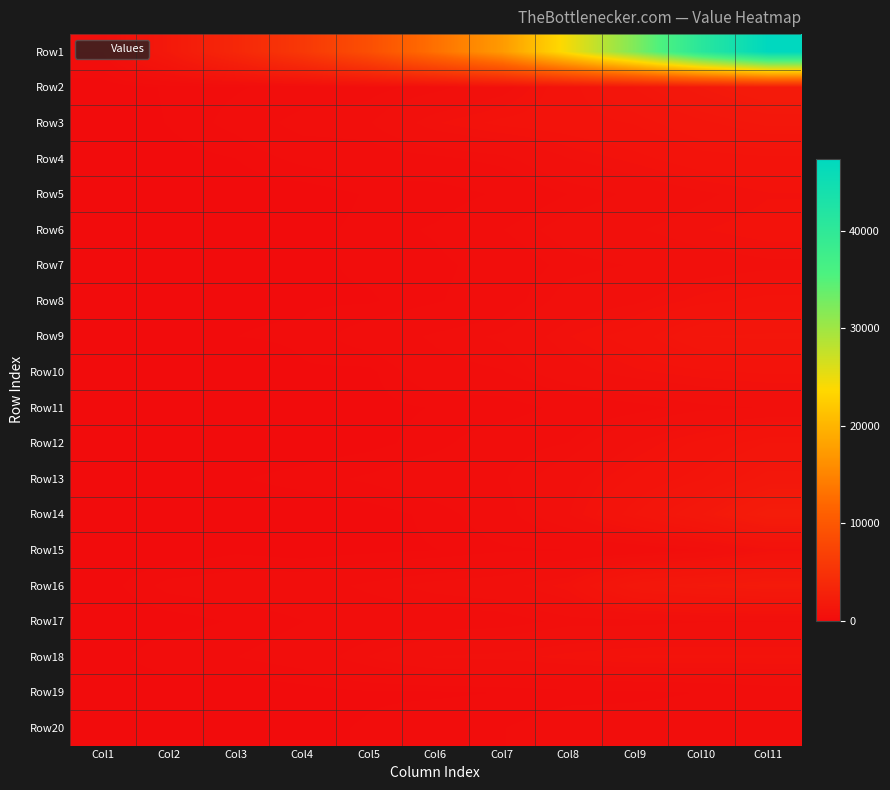

What is the total value across all series at Col5?

12342